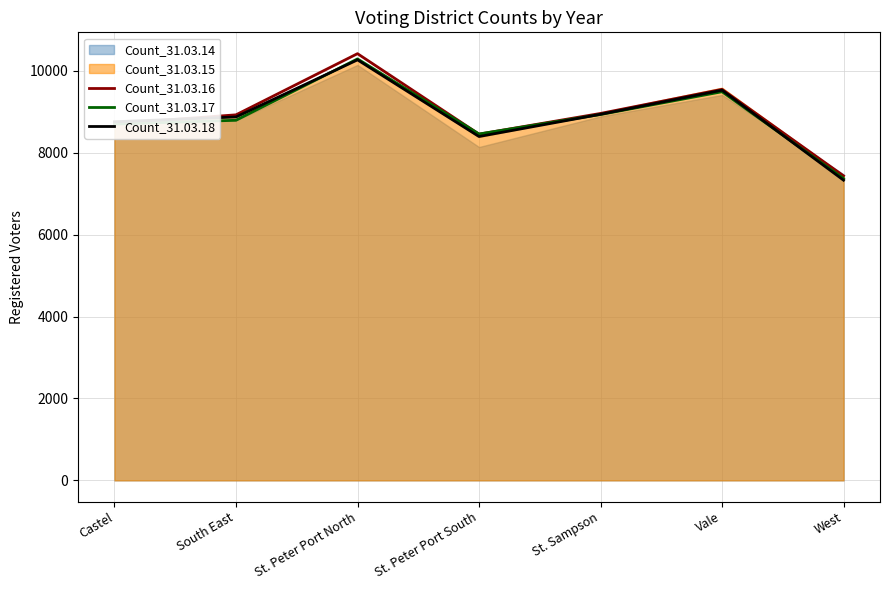

True or false: Count_31.03.18 has a value of 8942 at St. Sampson.

True